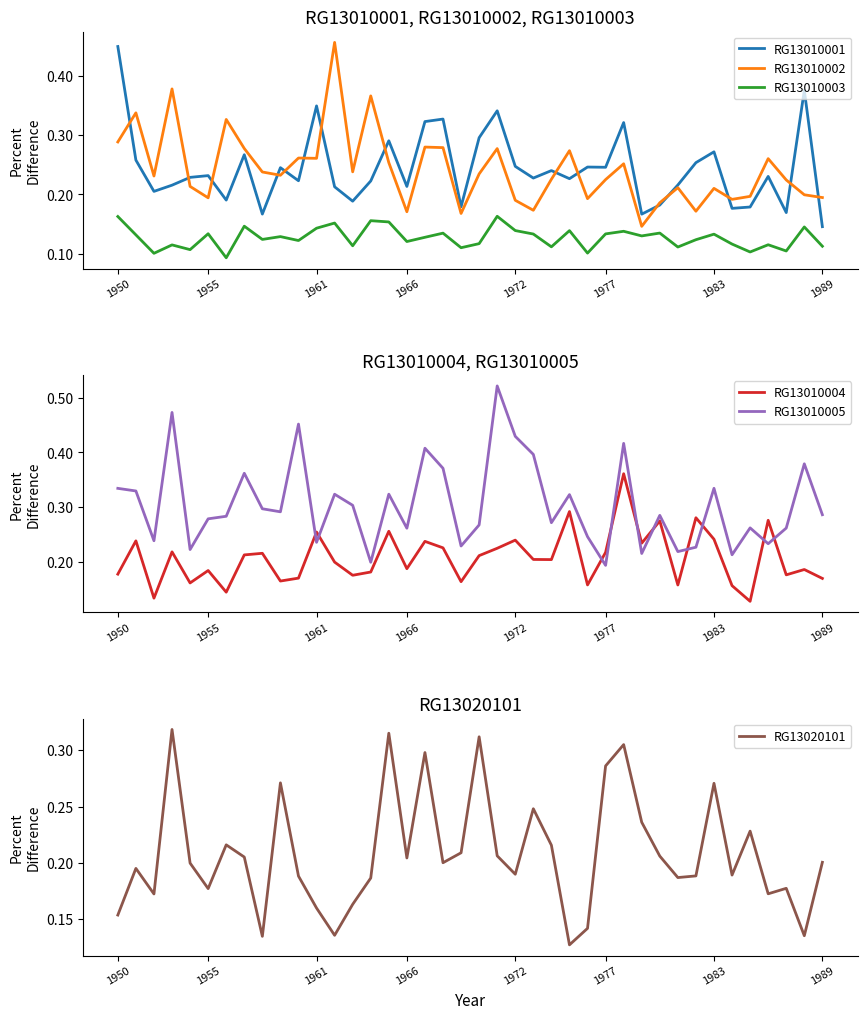

True or false: RG13010003 and RG13010001 intersect in this chart.

False